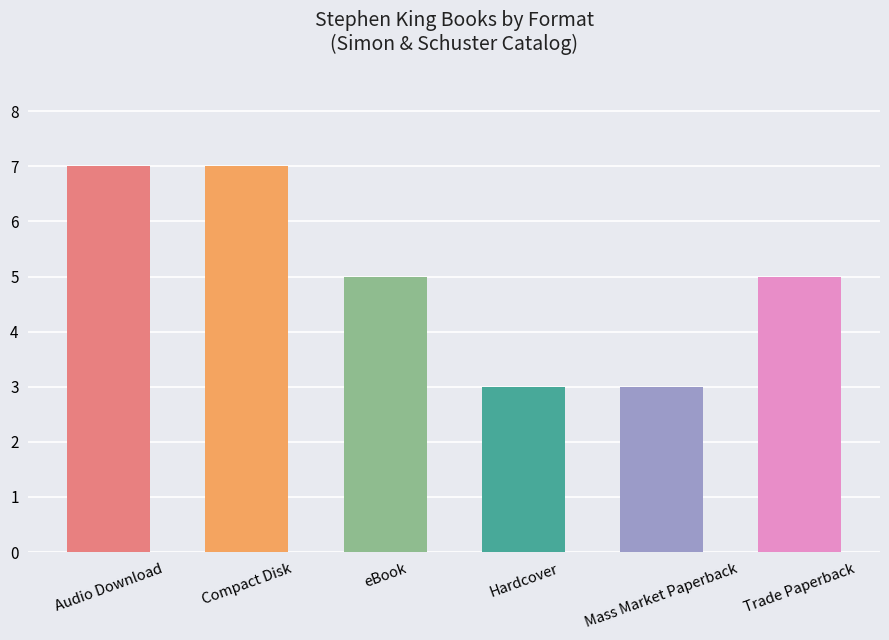

How many values exceed 5?

2